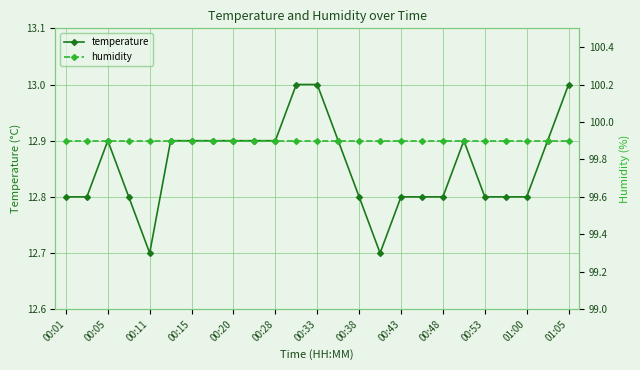

True or false: humidity and temperature cross at least once.

False